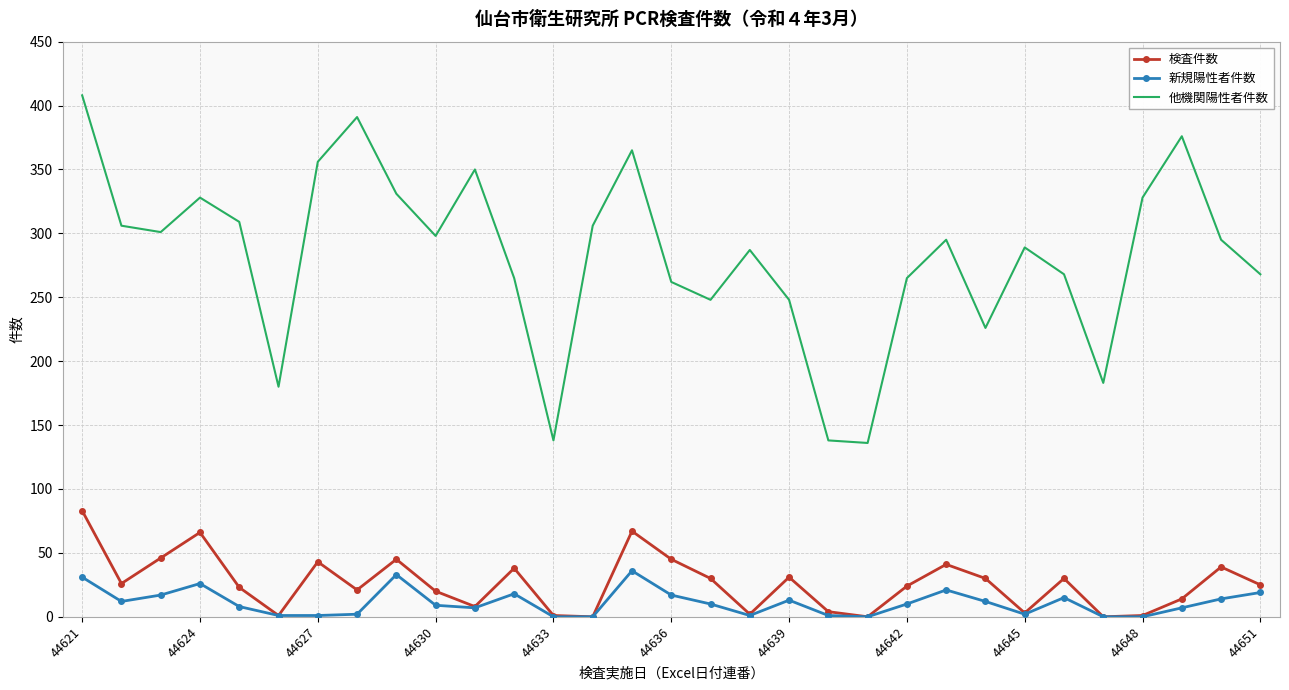

Which series has the largest range (max minus min)?

他機関陽性者件数